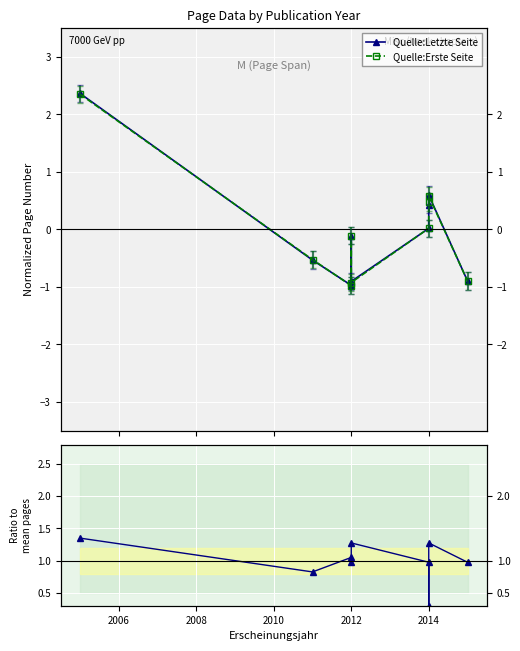

Which series has the largest range (max minus min)?

Quelle:Letzte Seite